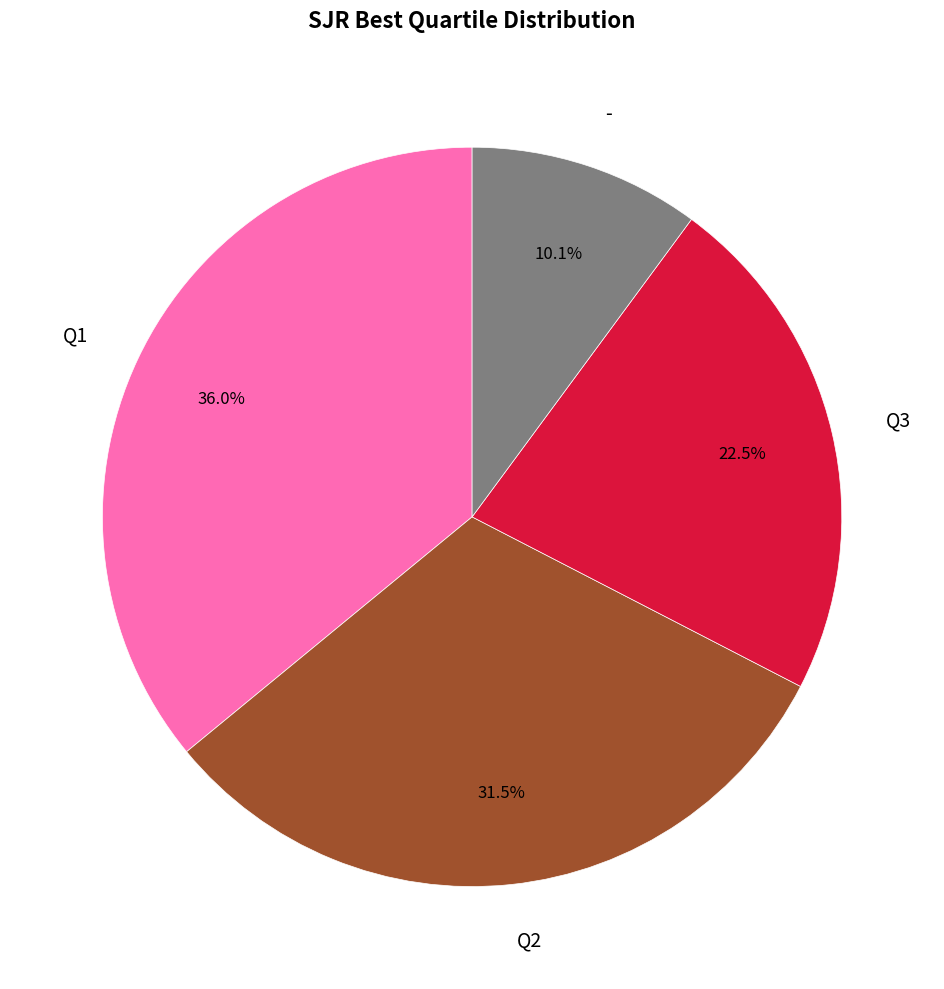

What is the ratio of the value at Q1 to the value at Q3?

1.6